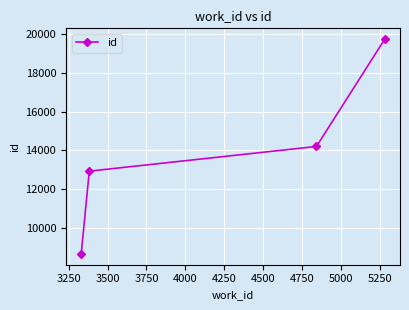

What is the average value?

13882